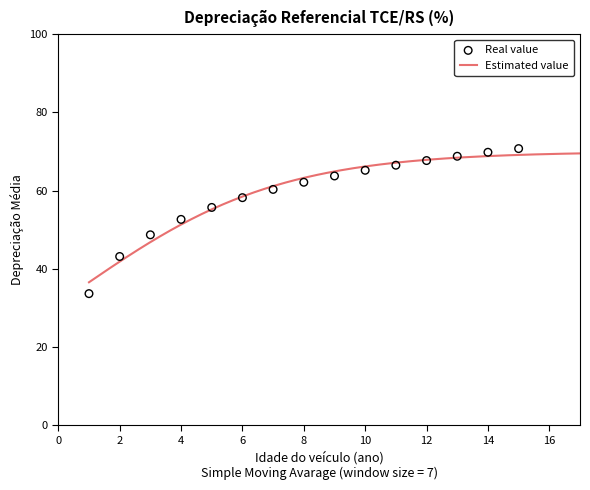

What is the change in value from 3 to 8?

+13.4